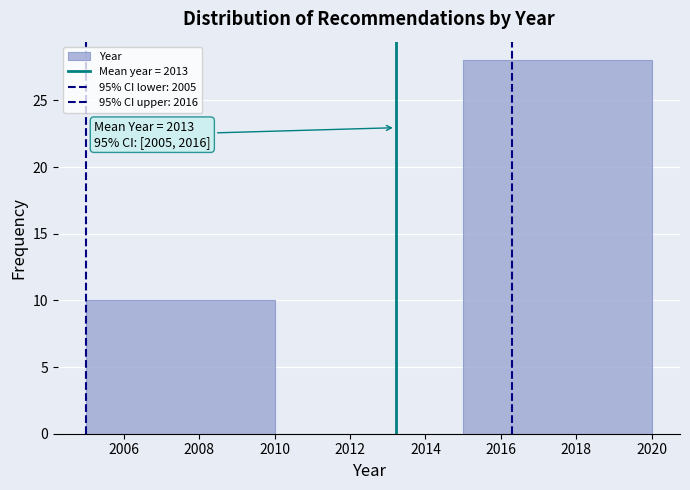

Which range on the x-axis has the tallest bar?

2015 to 2020